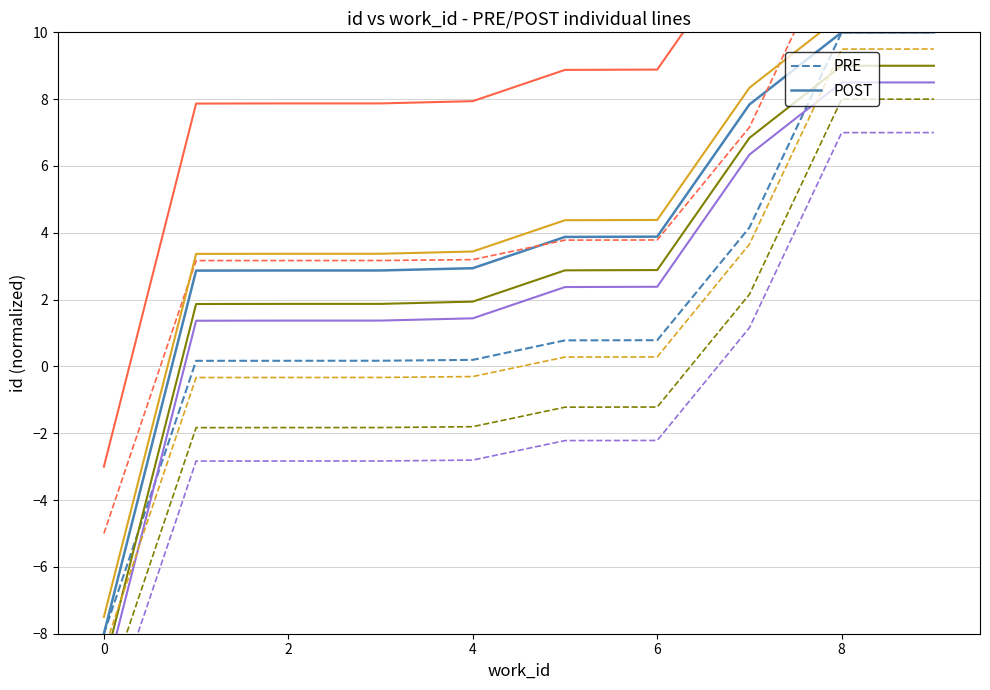

List the series in order of their peak value, lowest first.

PRE, POST